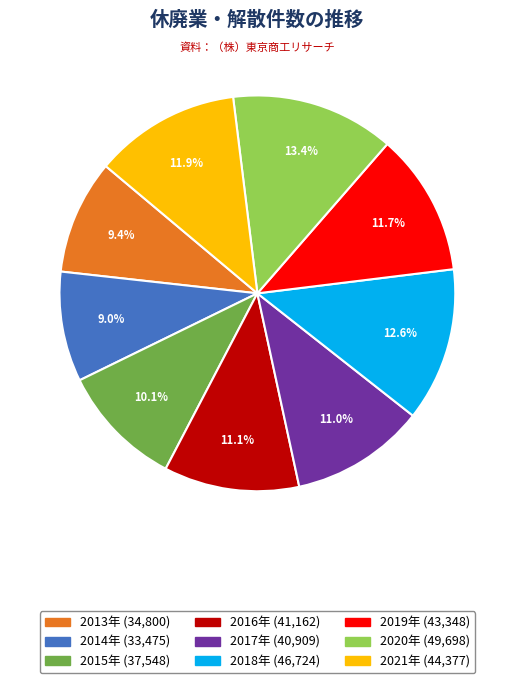

To the nearest percent, what is the average slice percentage?

11%